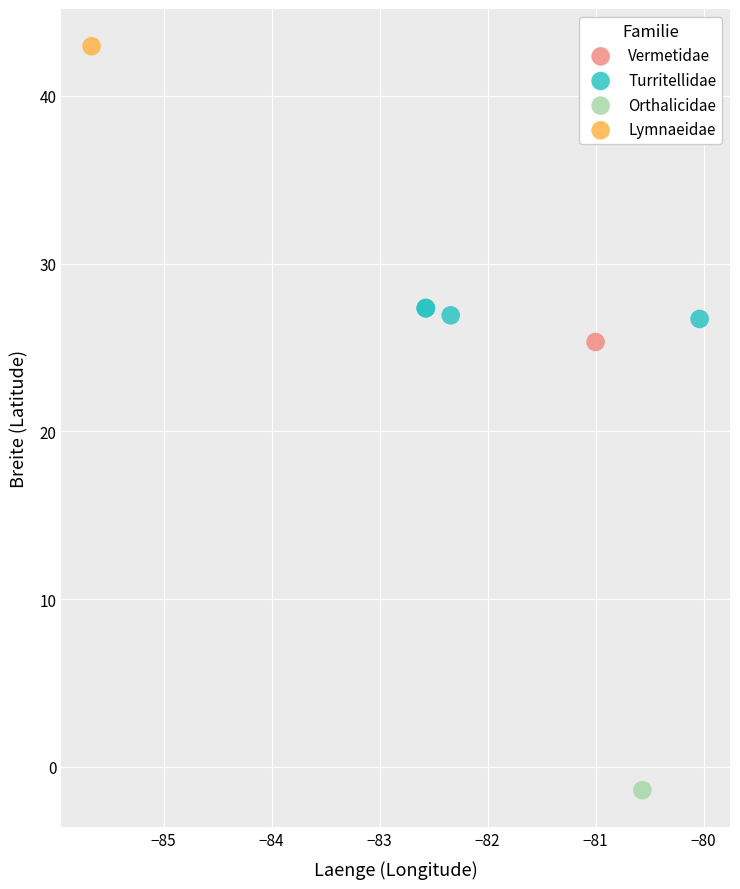

What are all the series names shown in the legend?

Vermetidae, Turritellidae, Orthalicidae, Lymnaeidae